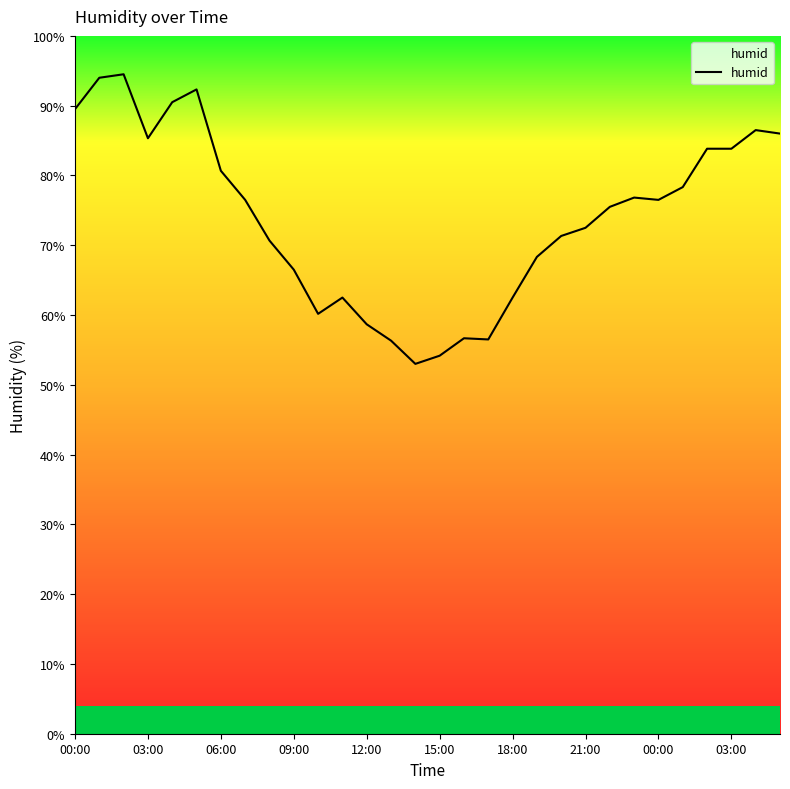

What is the difference between the maximum and minimum values?

41.5